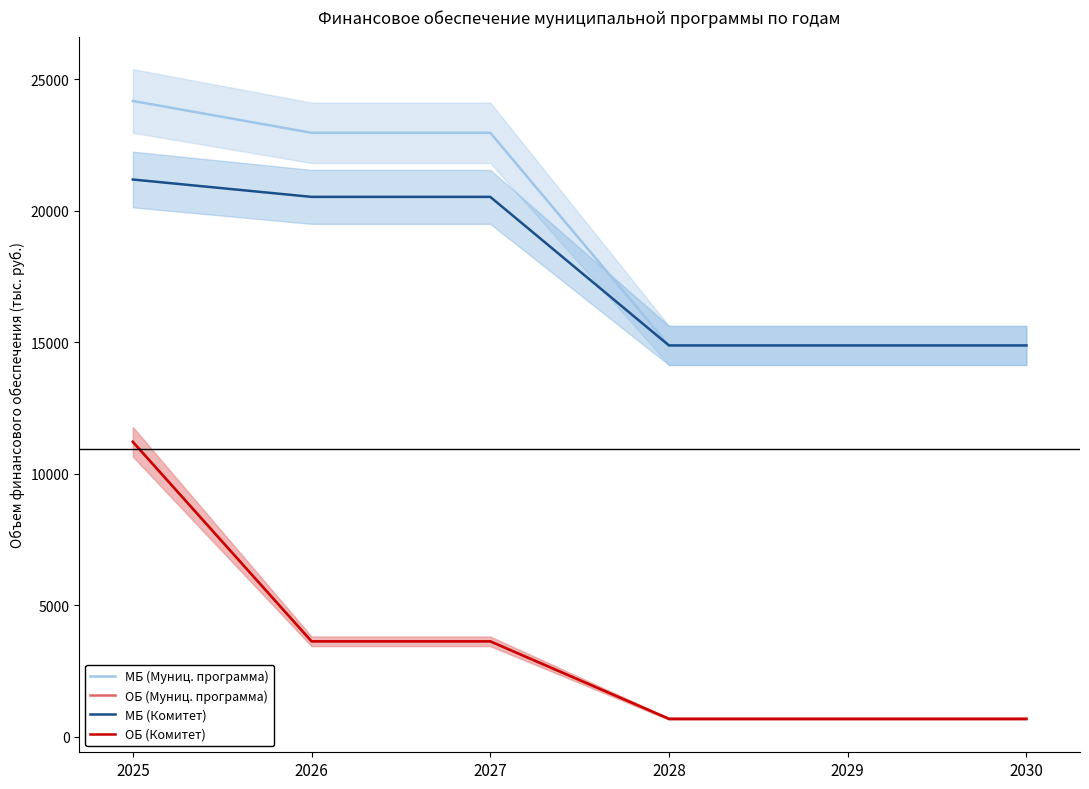

What is the maximum value shown in the chart?

24180.9